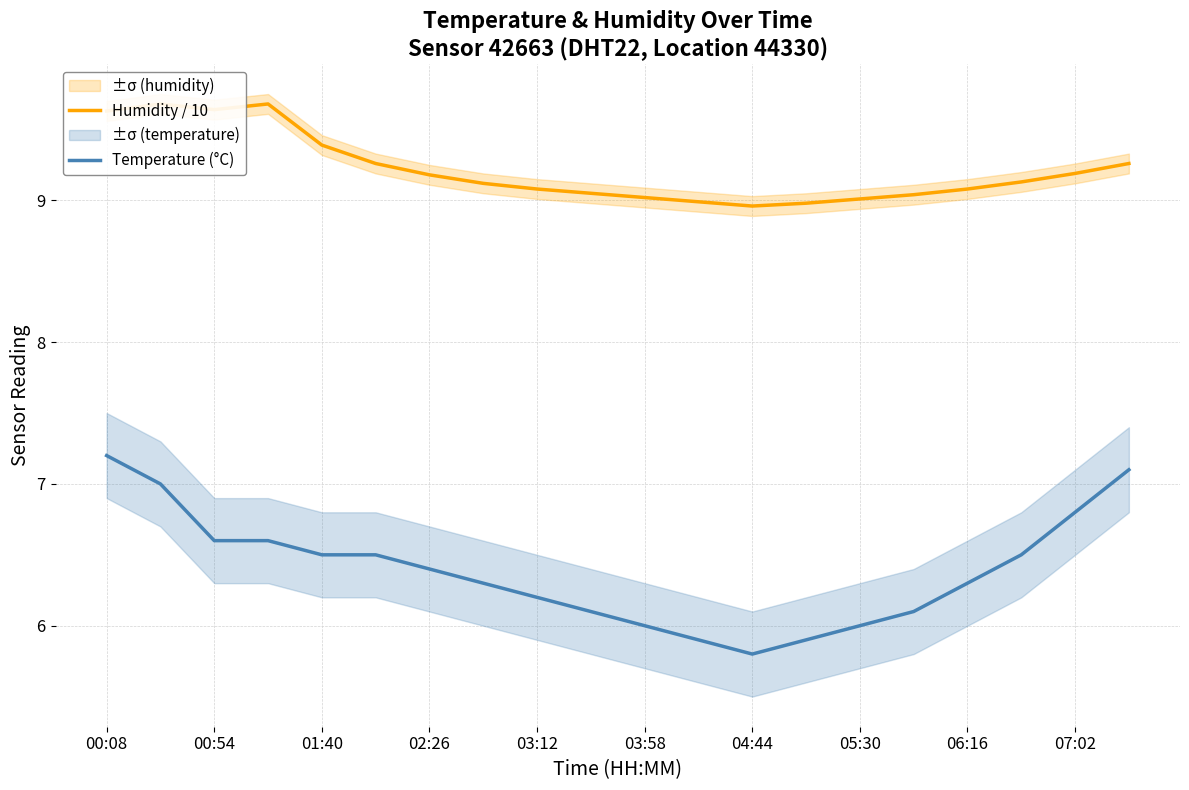

True or false: Humidity / 10 and Temperature (°C) intersect in this chart.

False